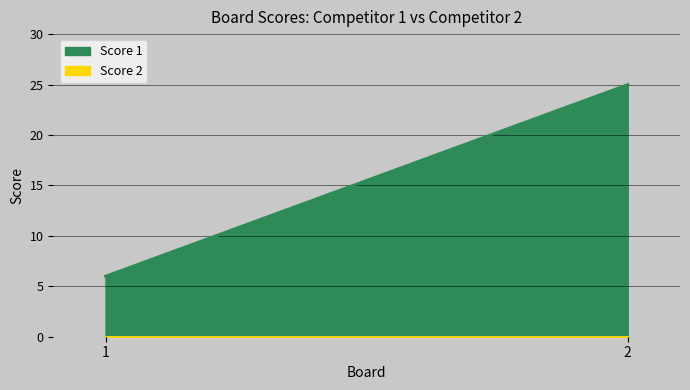

List the labels in order of Score 1 value, largest first.

2, 1